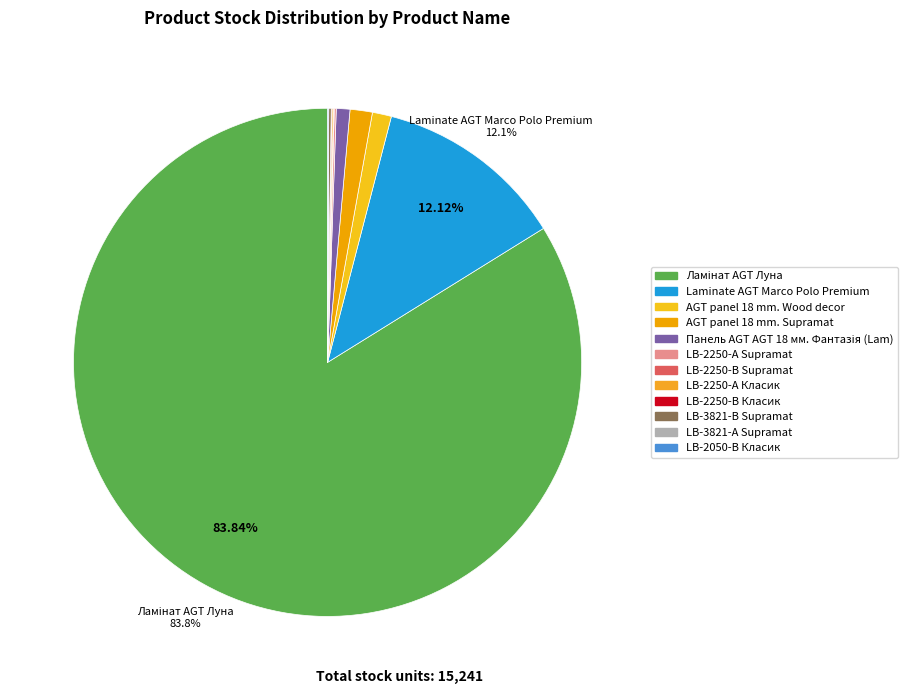

True or false: AGT panel 18 mm. Wood decor accounts for 16% of the total.

False